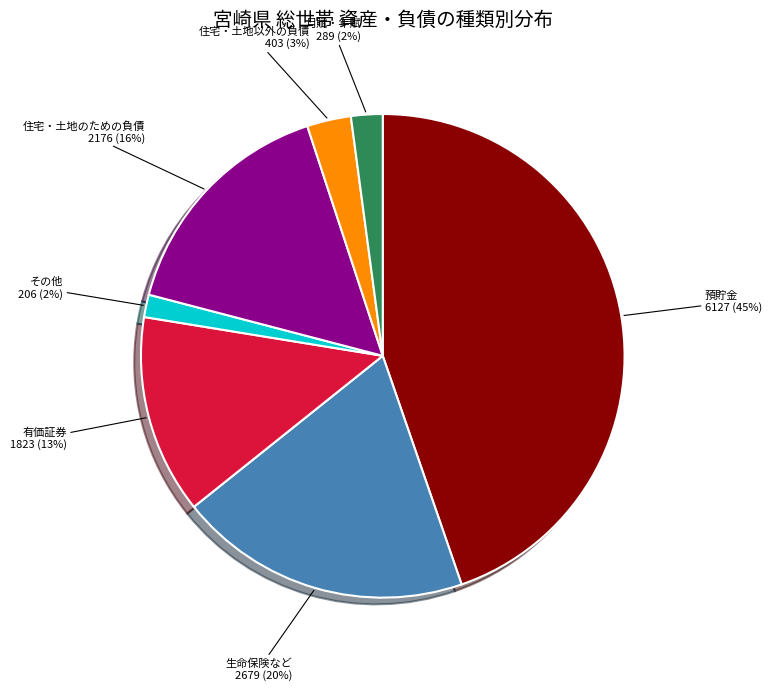

Which has a higher value, 住宅・土地以外の負債 or その他?

住宅・土地以外の負債